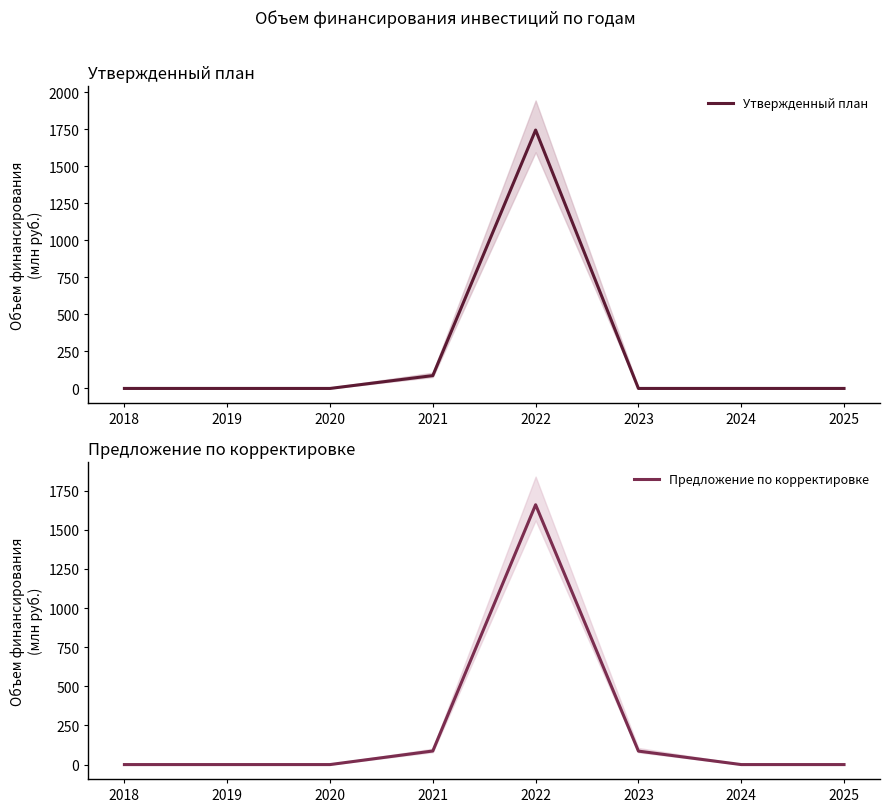

At how many categories does at least one series exceed 1365?

1